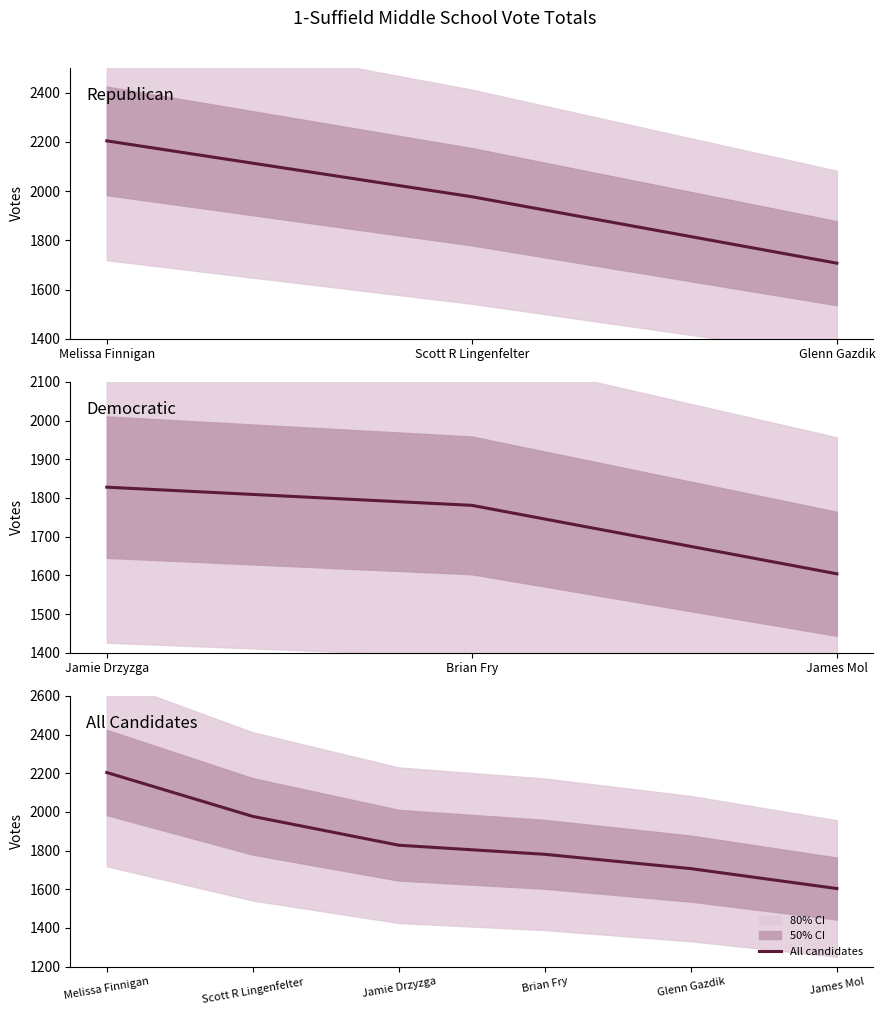

What is the smallest value displayed?

1604